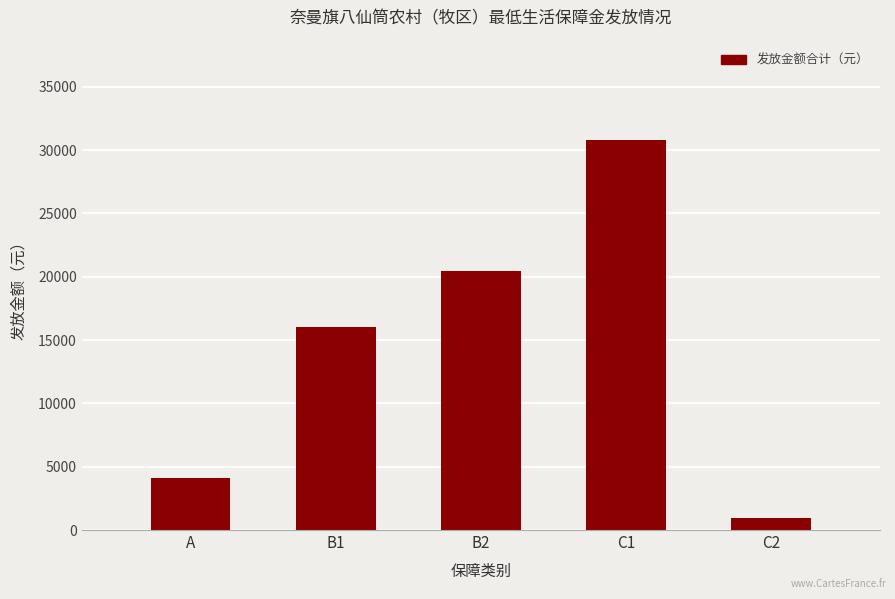

What is the difference between the maximum and minimum values?

29875